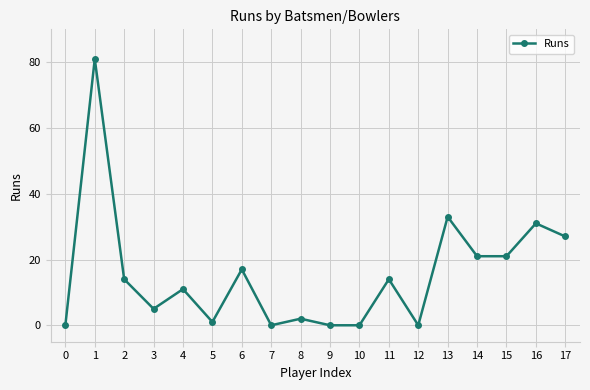

What is the greatest value displayed?

81